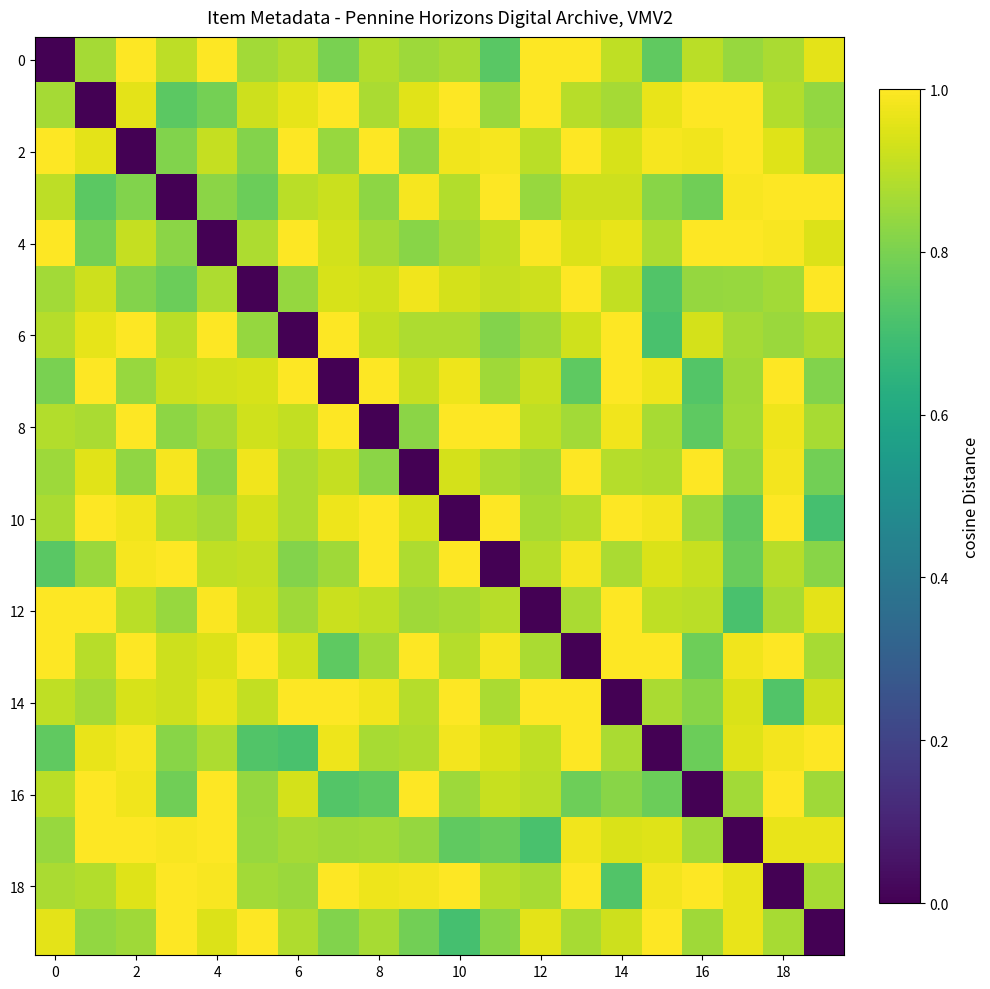

How many distinct data groups are displayed?

20